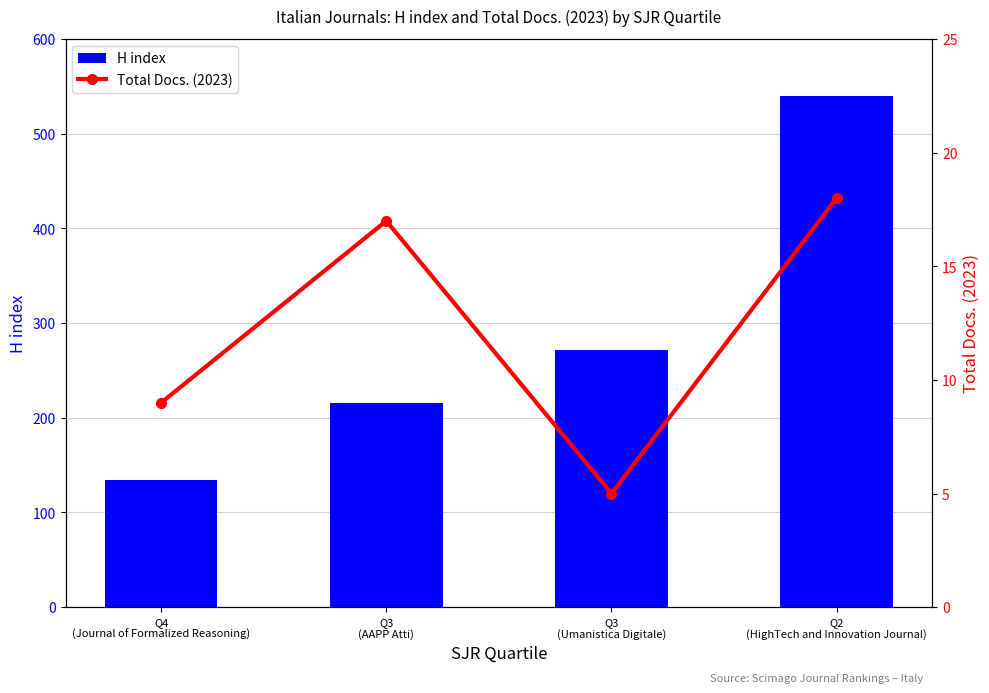

List the labels in order of Total Docs. (2023) value, smallest first.

Q3
(Umanistica Digitale), Q4
(Journal of Formalized Reasoning), Q3
(AAPP Atti), Q2
(HighTech and Innovation Journal)